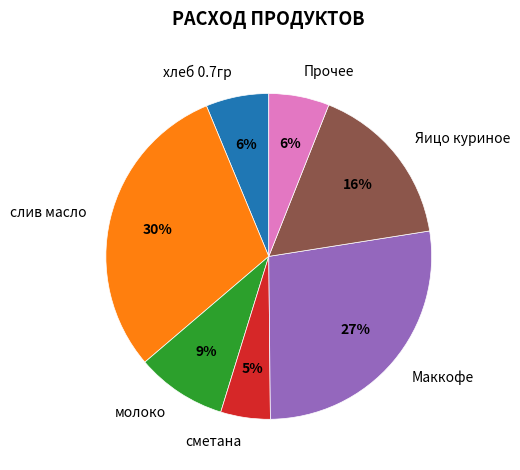

Between молоко and хлеб 0.7гр, which is larger?

молоко